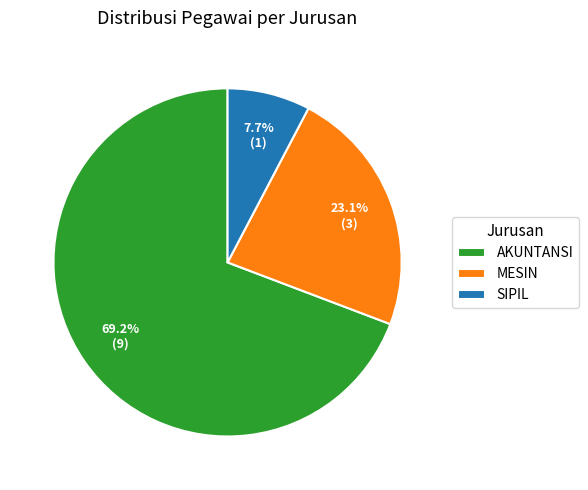

How much of the chart is everything except SIPIL?

92.3%